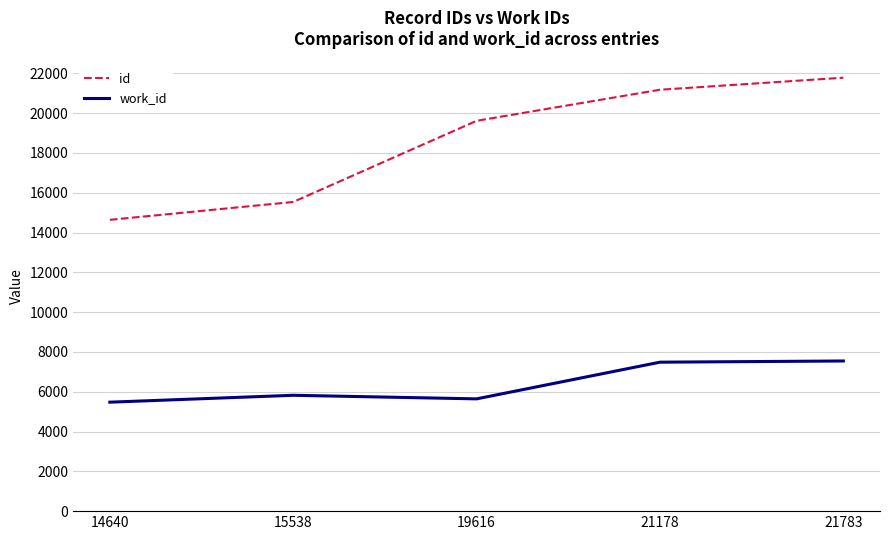

What is the total value across all series at 19616?

25258